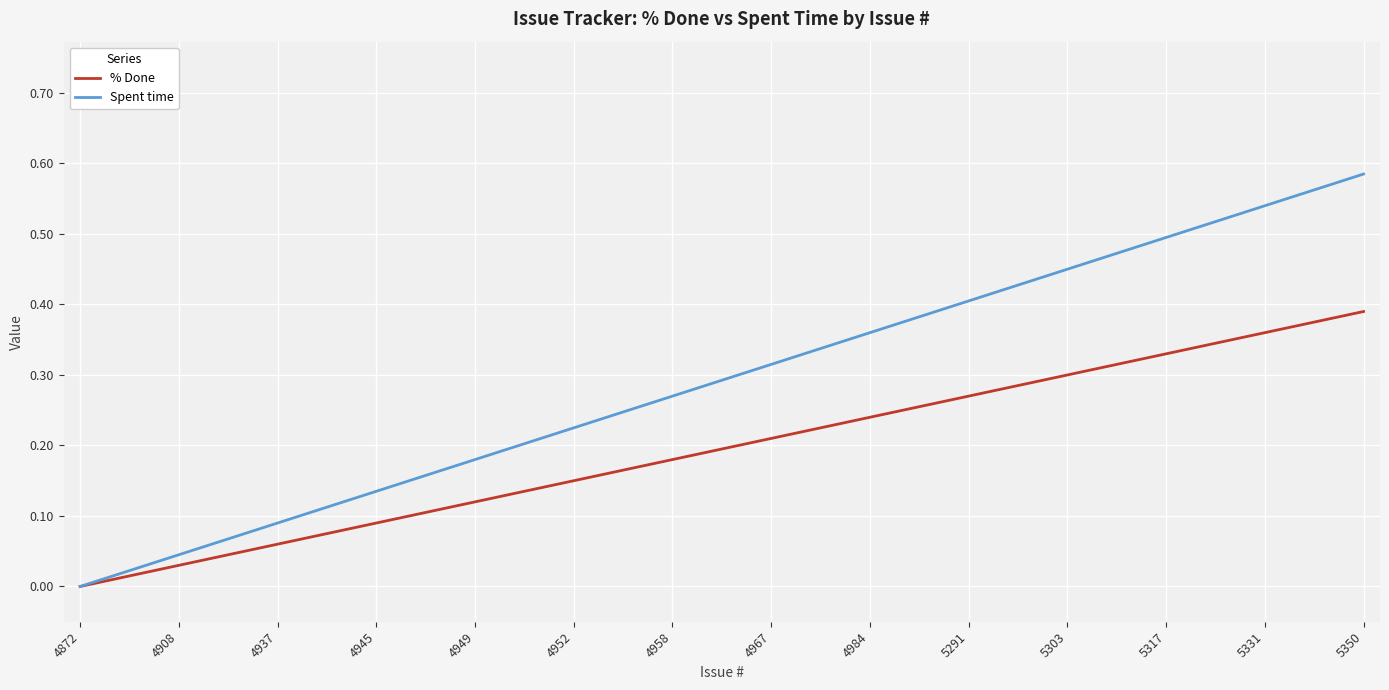

Which series has the largest range (max minus min)?

Spent time